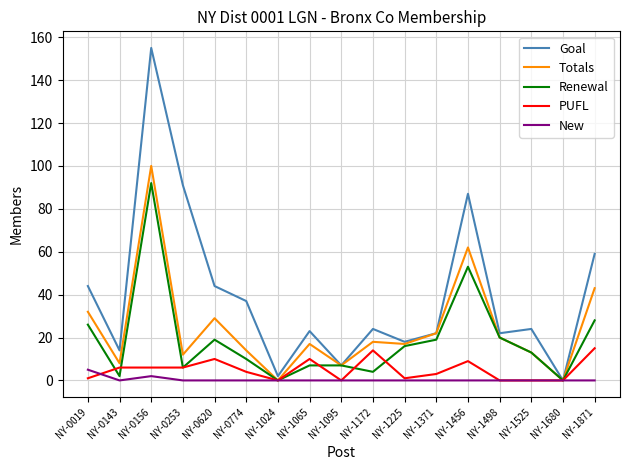

At which category is the sum across all series the highest?

NY-0156